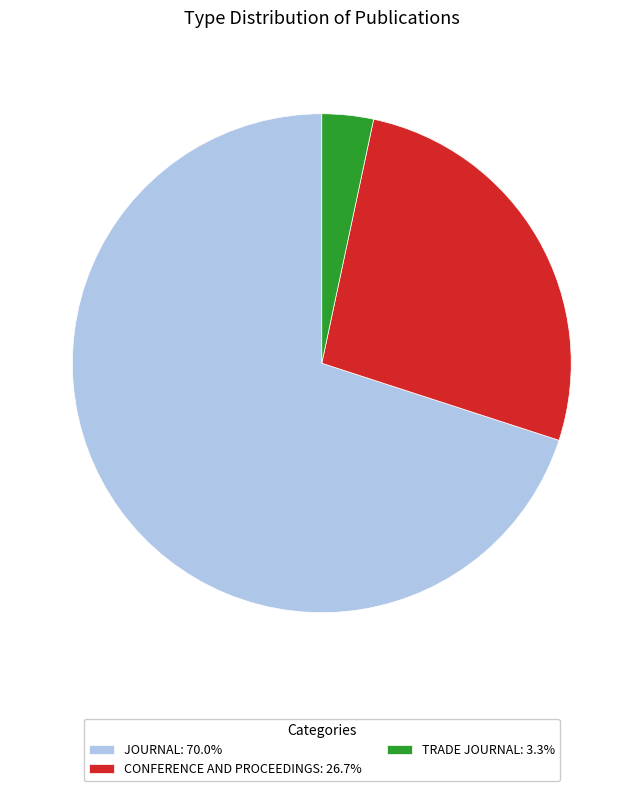

Does any single category account for the majority?

Yes